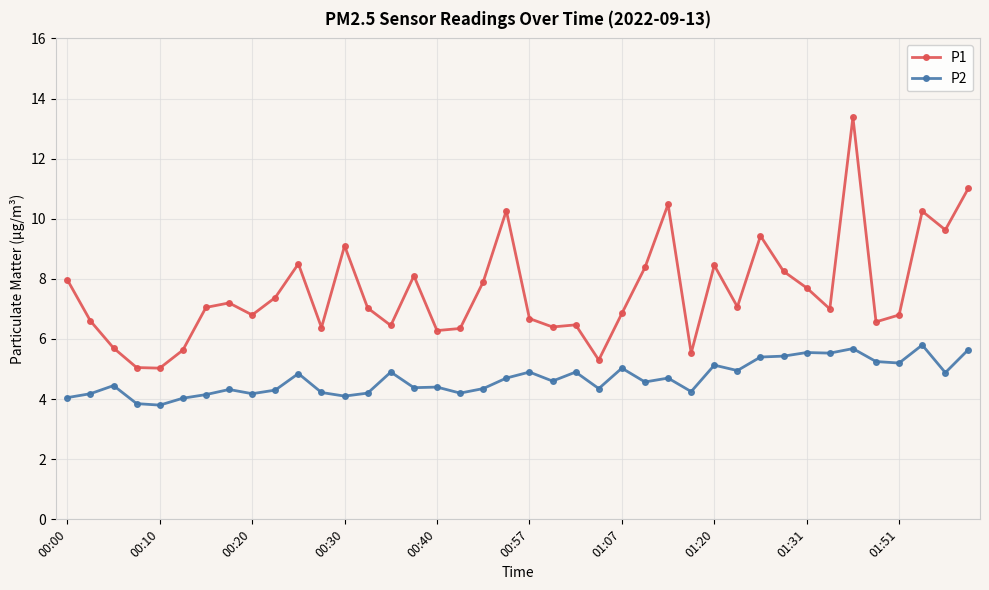

List the series in order of their peak value, highest first.

P1, P2